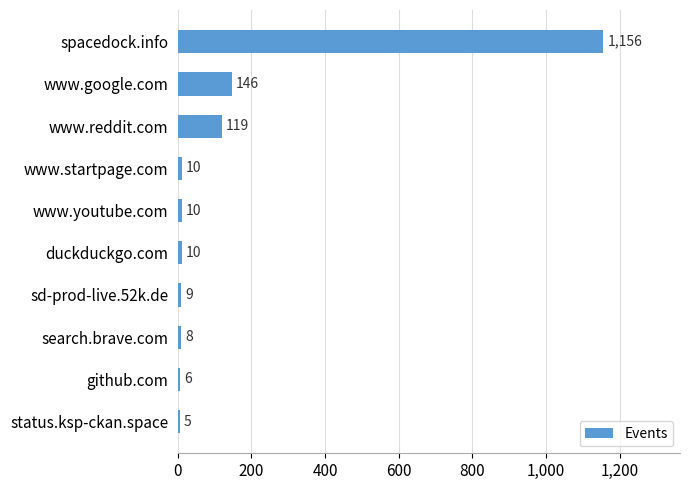

Reading top to bottom, what are all the values shown in this chart?

1156	146	119	10	10	10	9	8	6	5